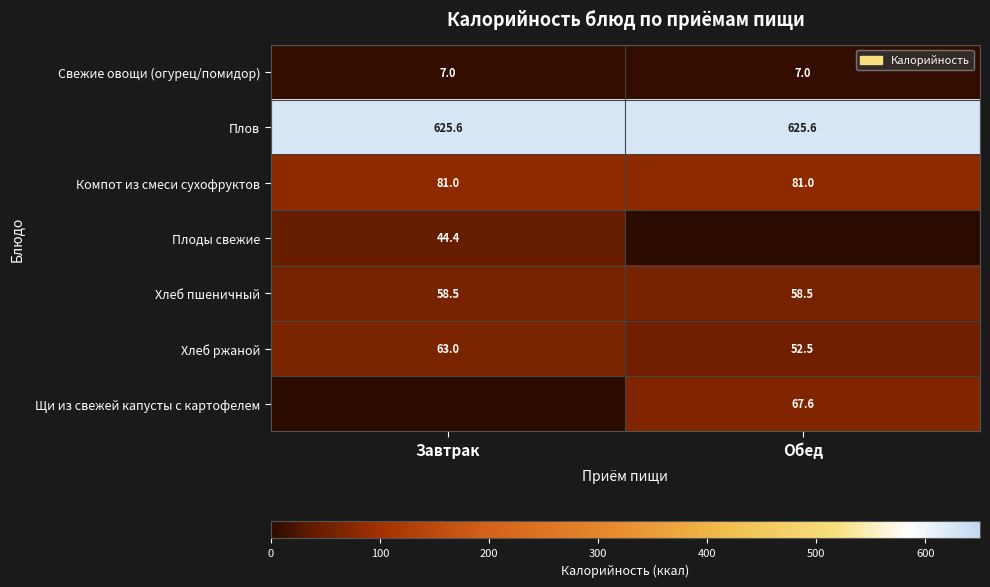

What is the approximate value of Хлеб пшеничный at Обед?

58.5